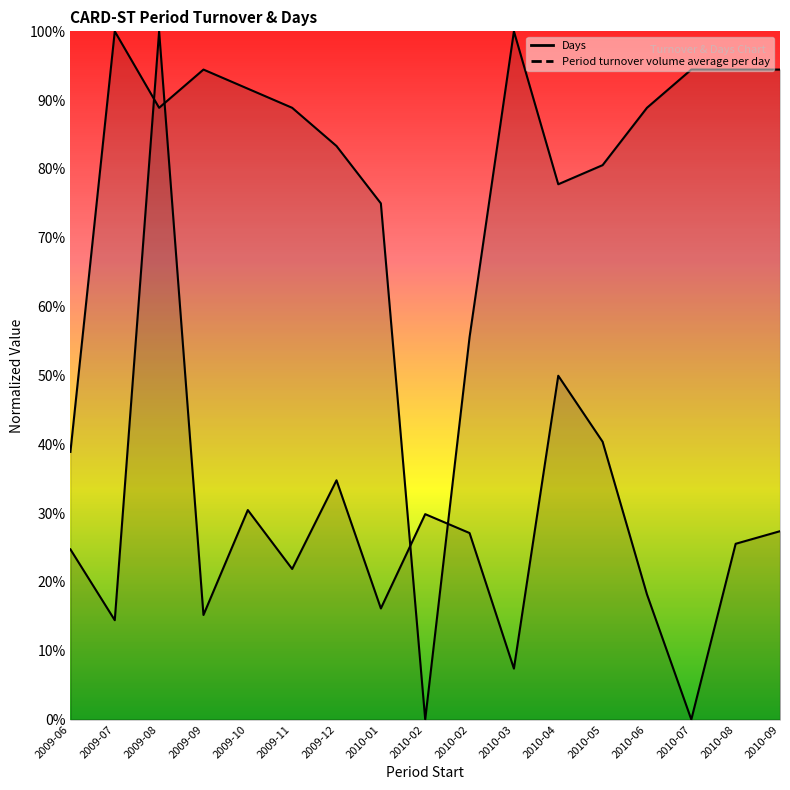

Which label corresponds to the largest value in the chart?

2009-08